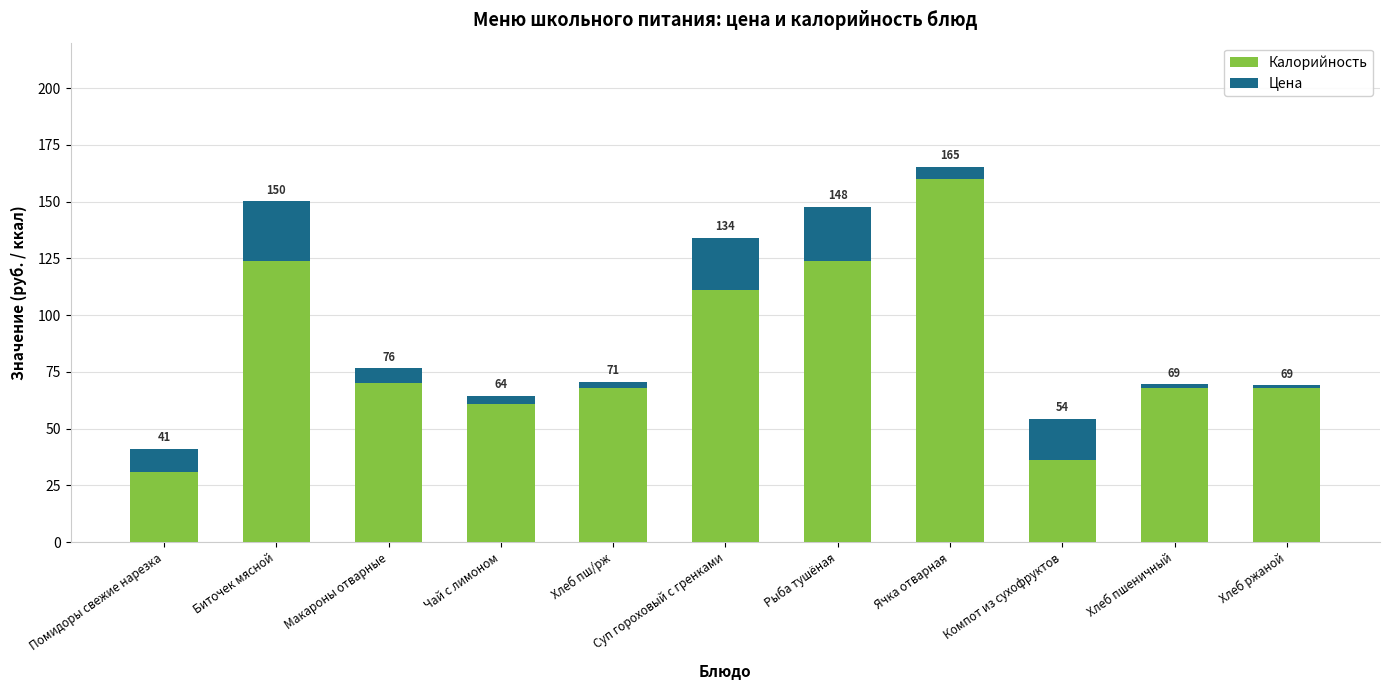

Between Суп гороховый с гренками and Ячка отварная, which series saw the biggest shift?

Калорийность